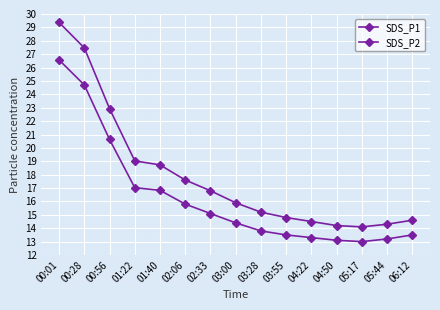

At which category is the sum across all series the highest?

00:01